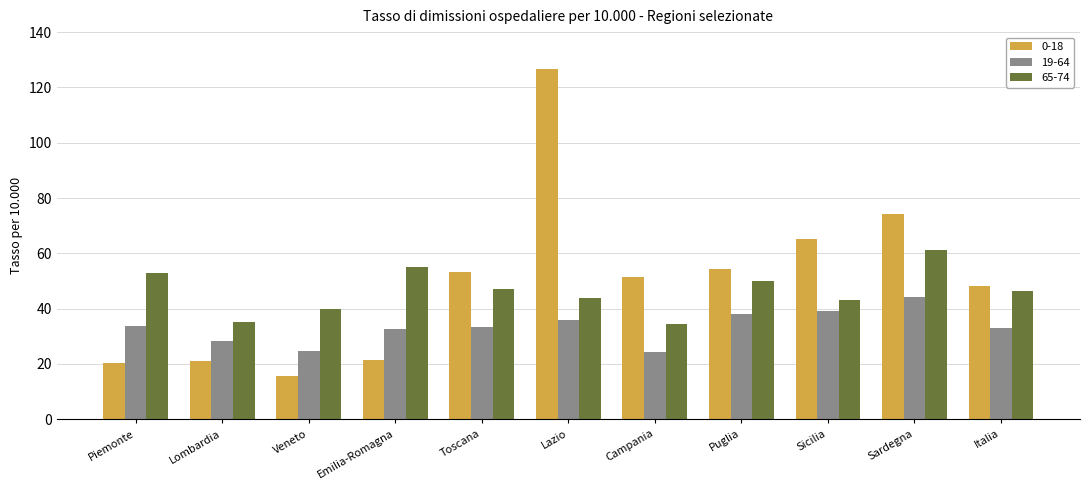

What is the value of the 0-18 bar at the 11th from the left?

48.3